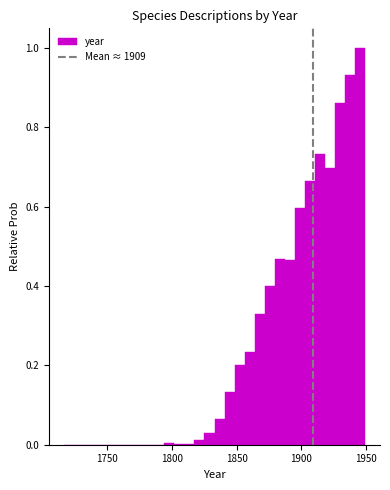

Read against the x-axis, roughly where is the centre of the tallest bar?

1945